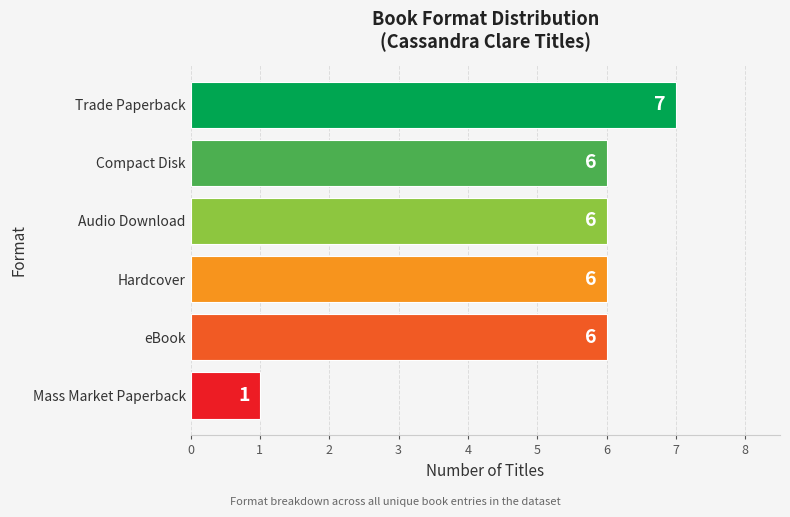

The chart shows a value of 4 at Audio Download. True or false?

False